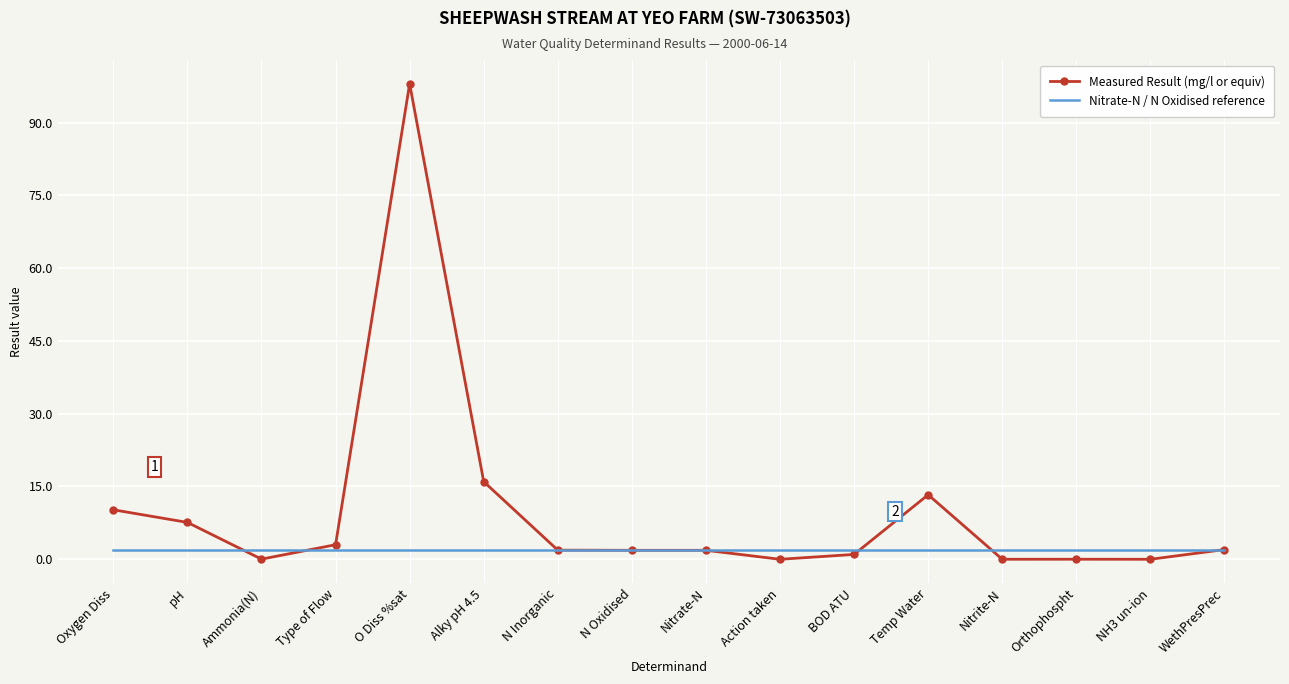

Is it true that Measured Result (mg/l or equiv) equals 0.0 at Nitrite-N?

True